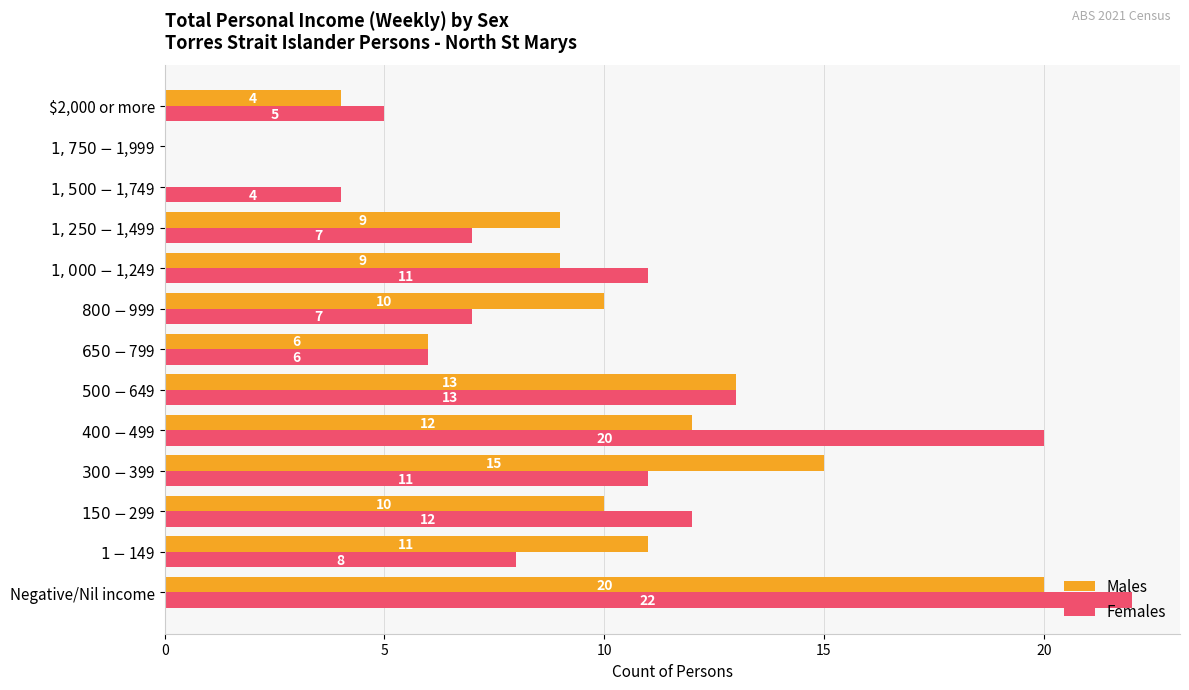

What is the highest value of the Males series?

20